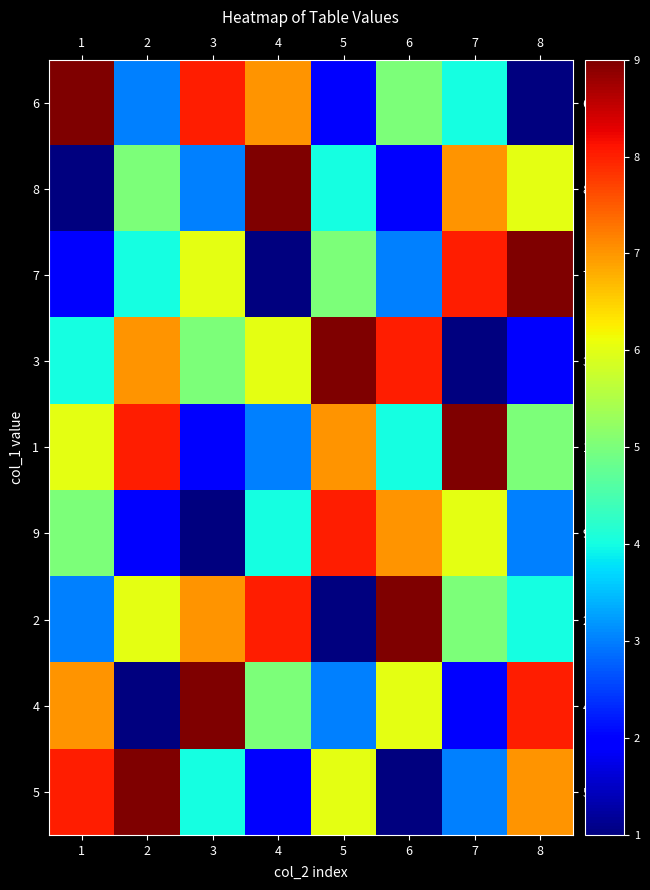

What is the total value across all series at 7?

45